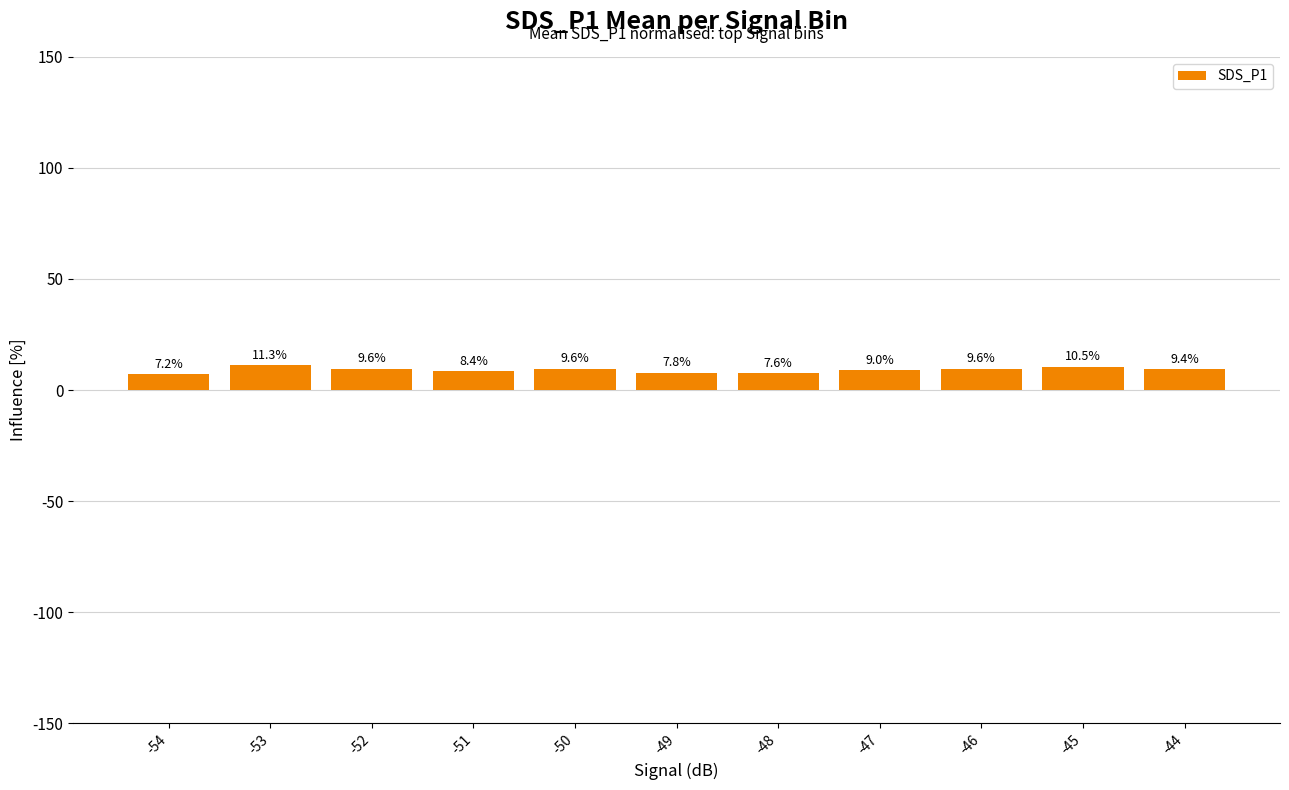

What is the ratio of the value at -49 to the value at -47?

0.9